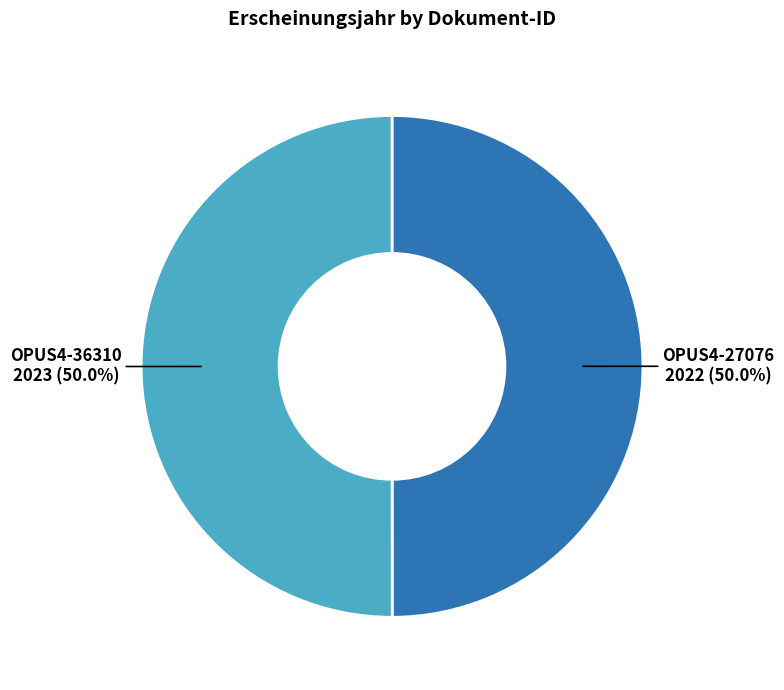

How many slices are in this pie chart?

2